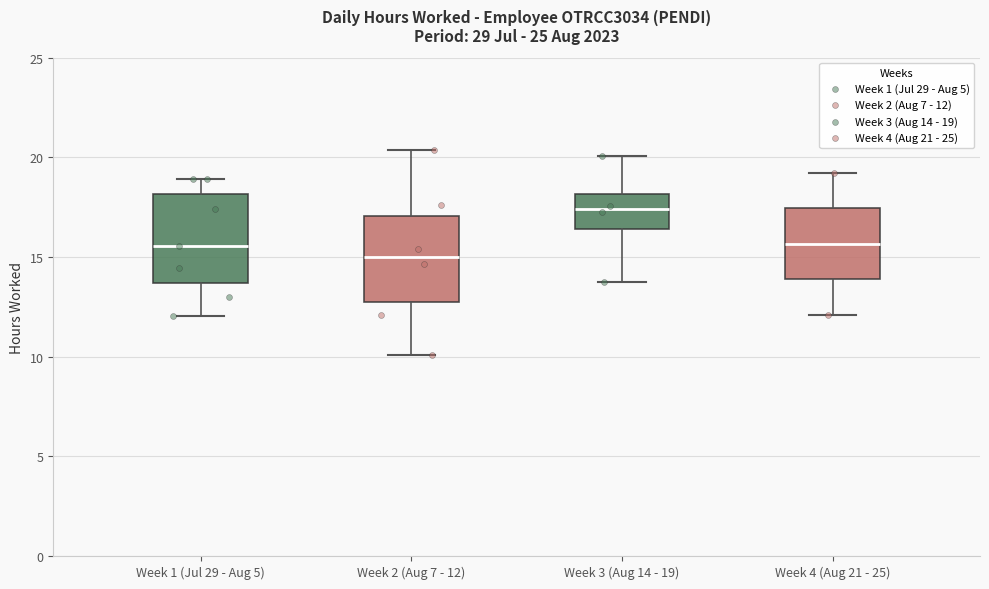

Reading left to right, transcribe this box plot: for each box, give where its median line is, the range the box spans, and where its two whiskers end, as read against the y-axis. The values are not printed on the chart, so give them approximately, as read against the axis.

Week 1 (Jul 29 - Aug 5): median 15.5, box 13.5 to 18.0, whiskers 12.0 to 19.0
Week 2 (Aug 7 - 12): median 15.0, box 12.5 to 17.0, whiskers 10.0 to 20.5
Week 3 (Aug 14 - 19): median 17.5, box 16.5 to 18.0, whiskers 14.0 to 20.0
Week 4 (Aug 21 - 25): median 15.5, box 14.0 to 17.5, whiskers 12.0 to 19.0